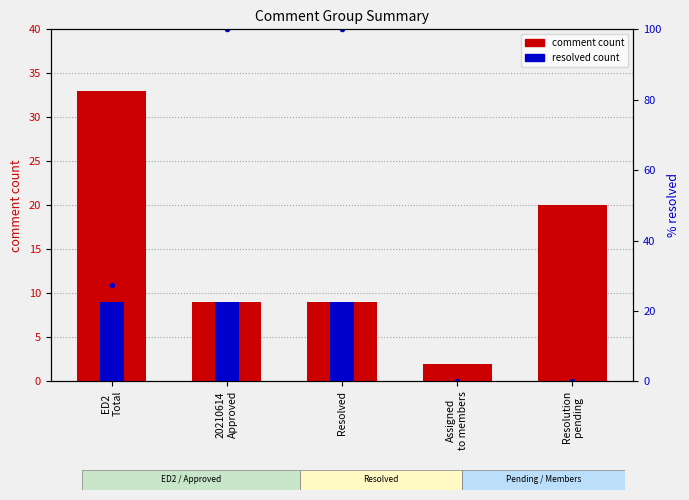

Rank the categories by resolved count value from lowest to highest.

Assigned
to members, Resolution
pending, ED2
Total, 20210614
Approved, Resolved